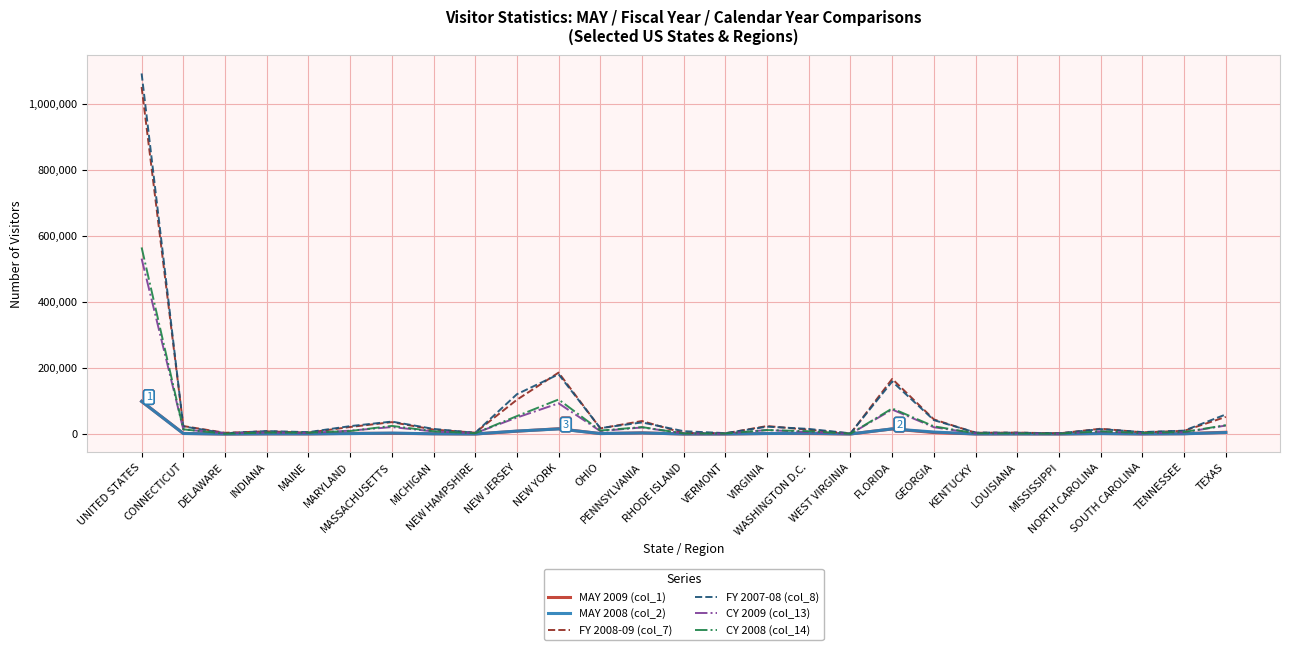

What is the spread (max minus min) of values at WEST VIRGINIA?

1998